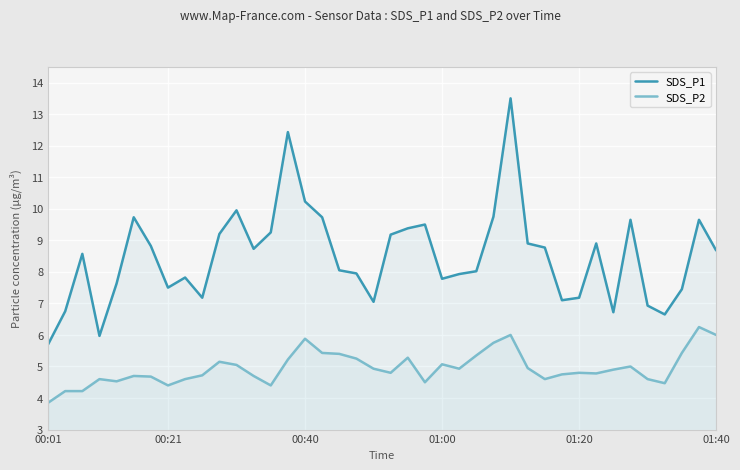

At which category is the sum across all series the highest?

27